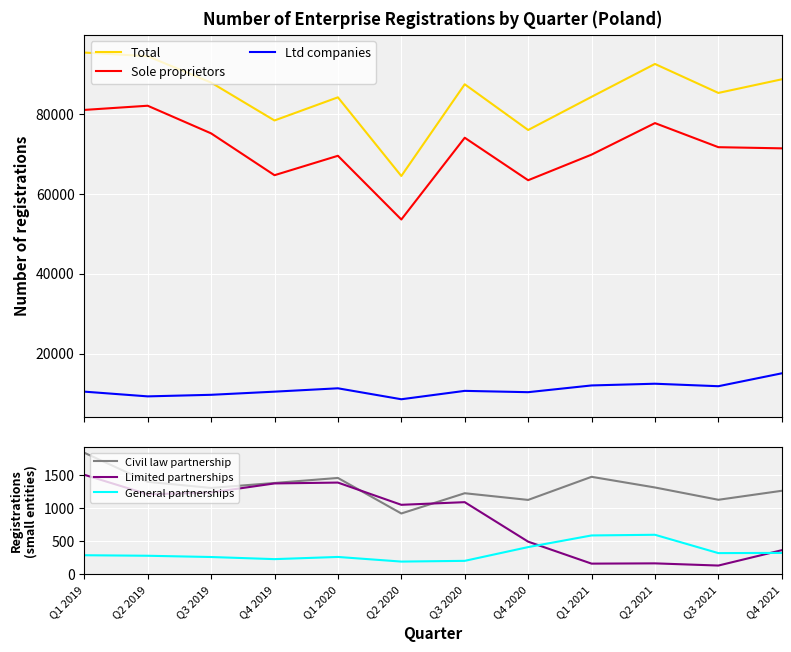

Which label corresponds to the largest value in the chart?

Q1 2019